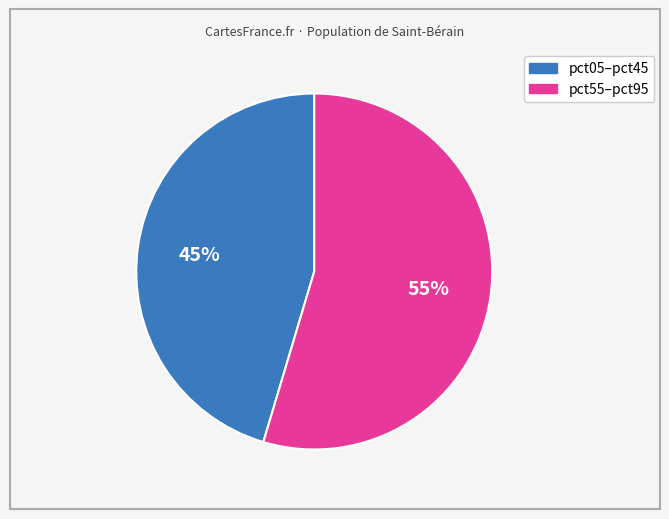

To the nearest percent, what is the average slice percentage?

50%